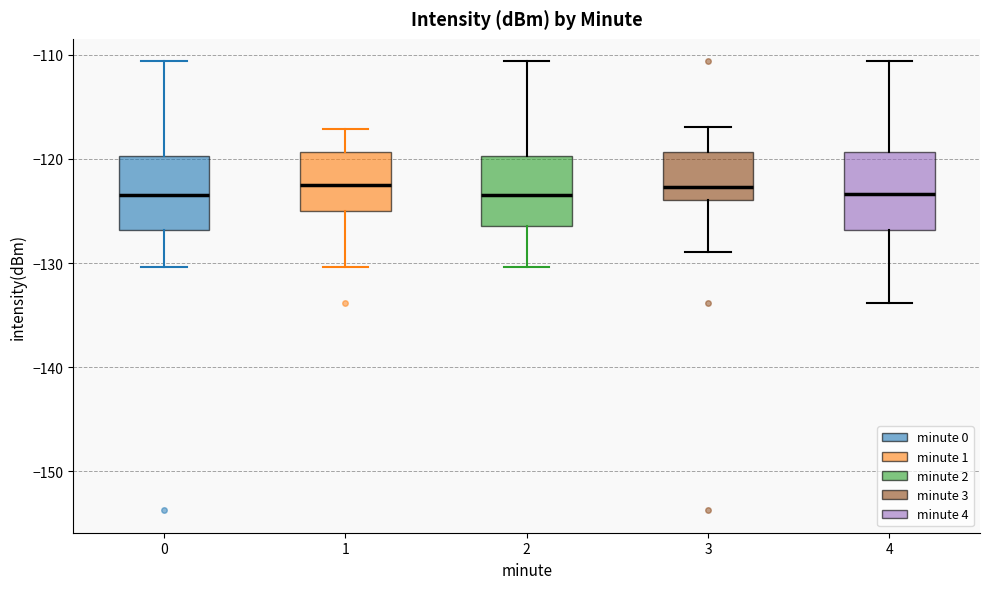

Where does the median line of the box at x = 3 sit on the y-axis? The values are not printed on the chart, so give them approximately, as read against the axis.

-123